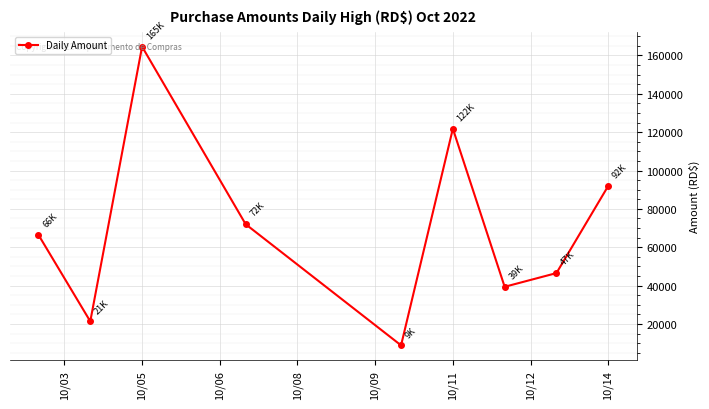

What is the value of the 8th point from the left?

46530.0